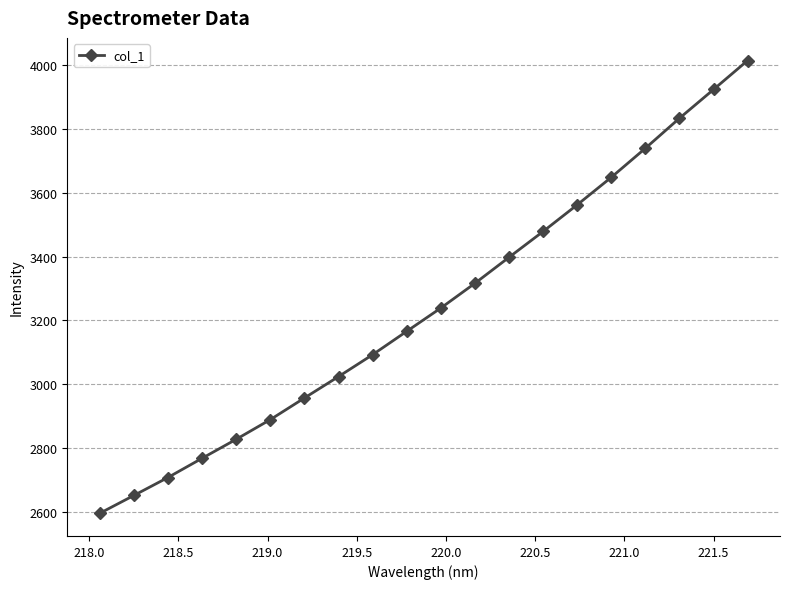

What is the smallest value displayed?

2595.1